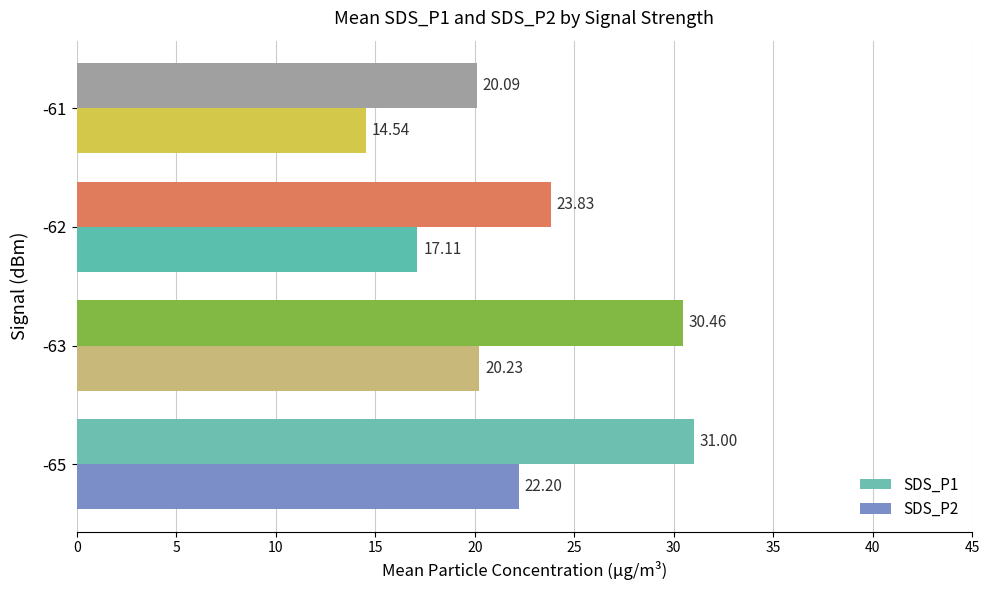

What is the sum of all SDS_P1 values?

105.4